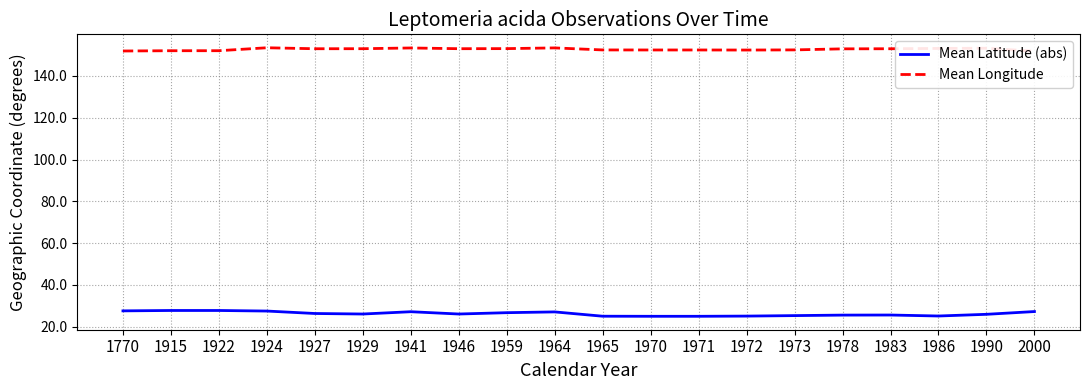

List the series in order of their peak value, highest first.

Mean Longitude, Mean Latitude (abs)